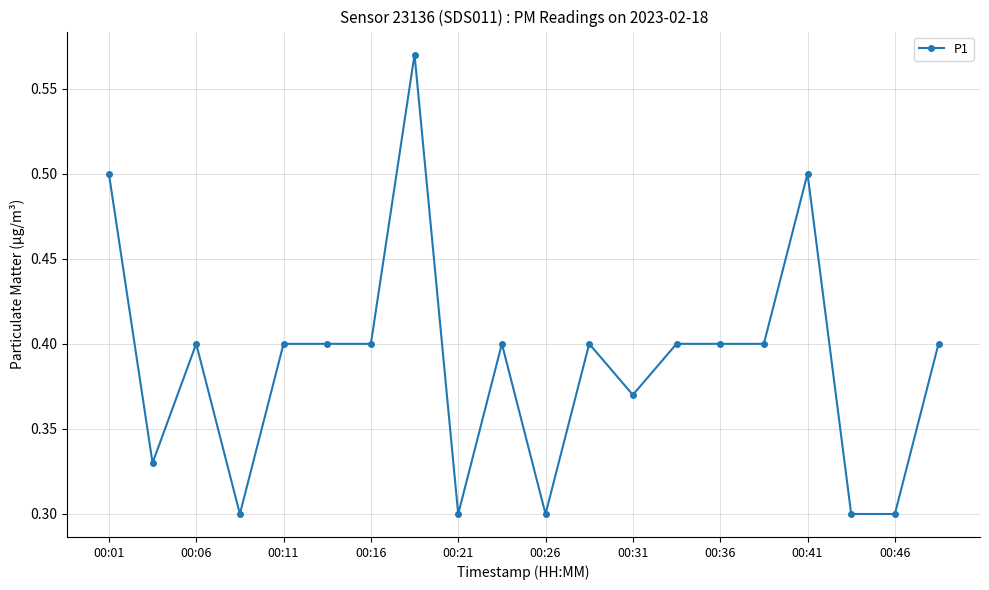

What is the sum of all values?

7.8